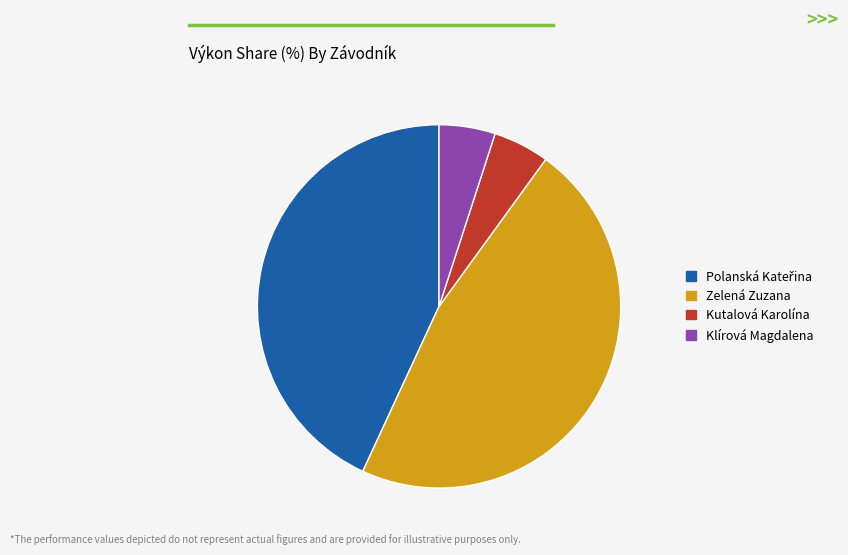

Count the number of slices in the pie.

4